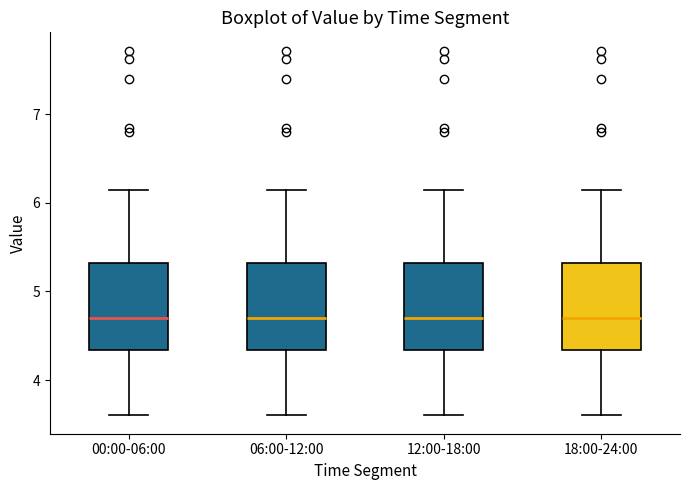

Reading left to right, read every box against the y-axis: the position of its median line, the range the box covers, and the ends of its whiskers. The values are not printed on the chart, so give them approximately, as read against the axis.

00:00-06:00: median 4.7, box 4.3 to 5.3, whiskers 3.6 to 6.2
06:00-12:00: median 4.7, box 4.3 to 5.3, whiskers 3.6 to 6.2
12:00-18:00: median 4.7, box 4.3 to 5.3, whiskers 3.6 to 6.2
18:00-24:00: median 4.7, box 4.3 to 5.3, whiskers 3.6 to 6.2